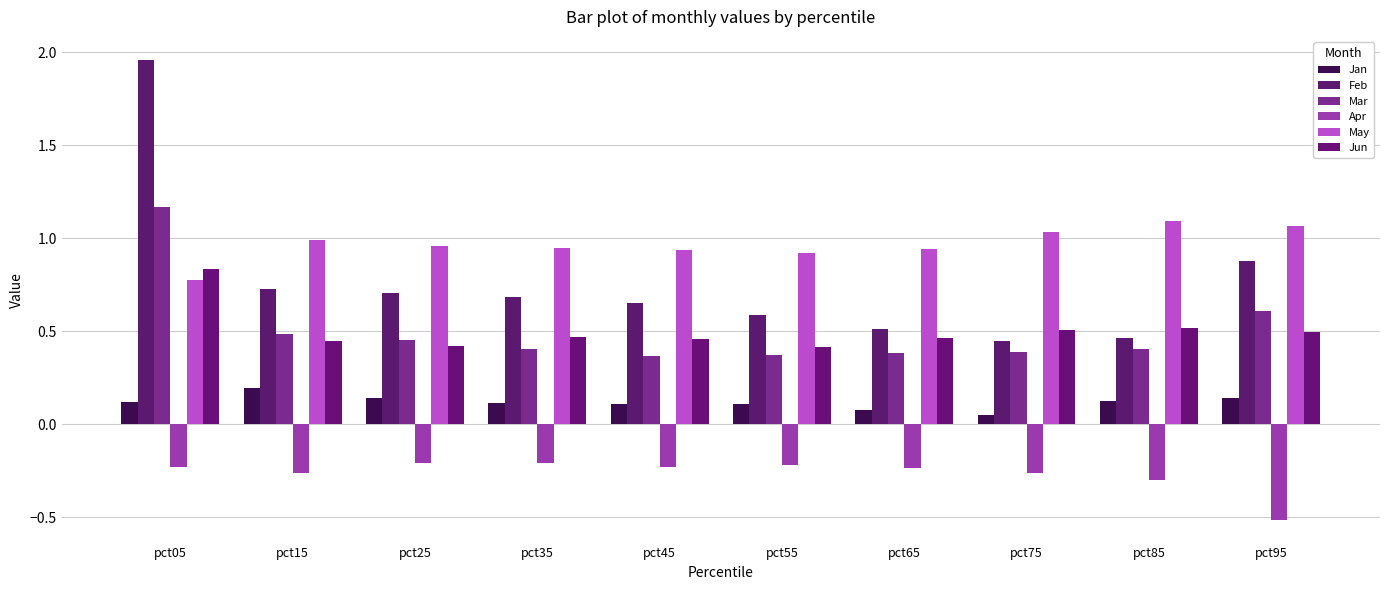

Which category has the lowest value in the Jan series?

pct75